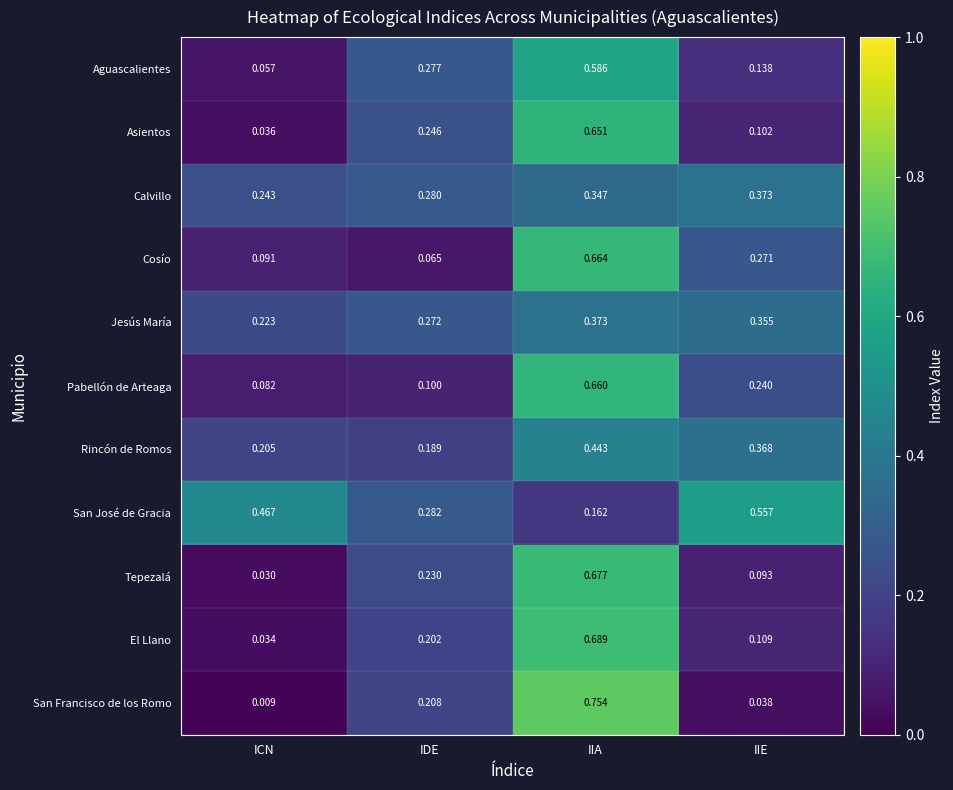

At how many categories does at least one series exceed 0?

4